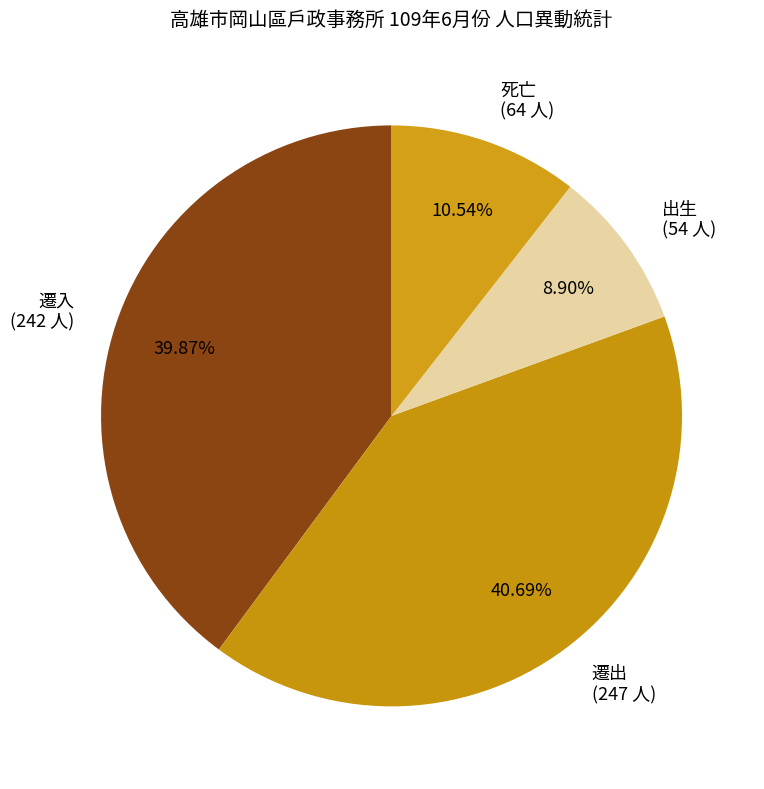

What is the largest slice in the pie chart?

遷出